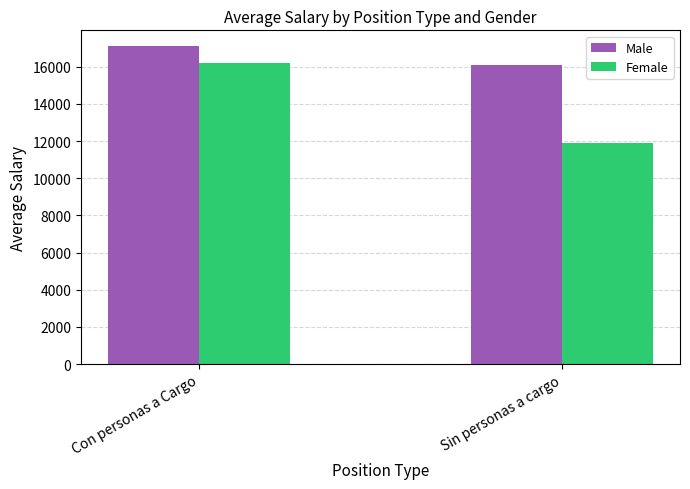

Which series has the largest range (max minus min)?

Female